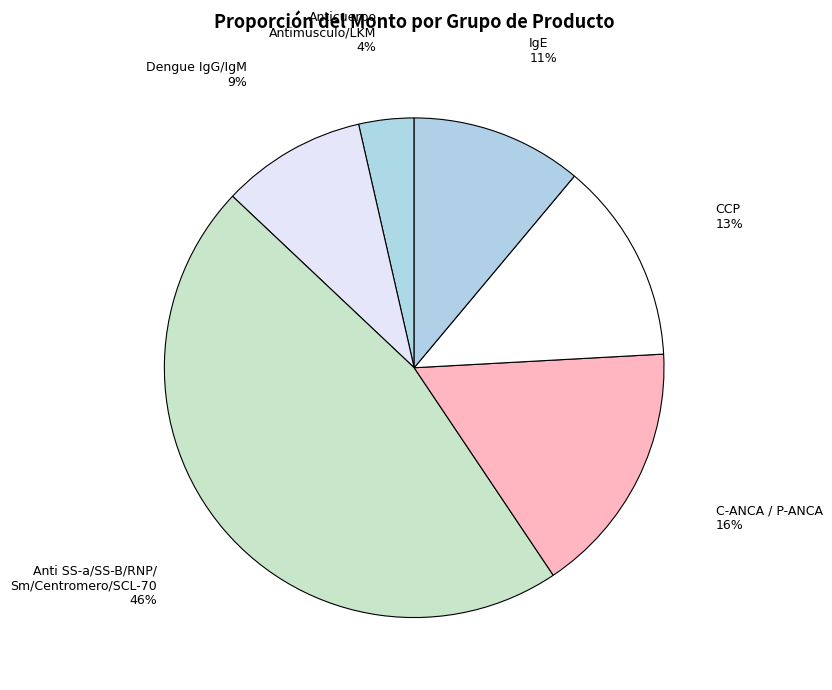

Count the number of slices in the pie.

6